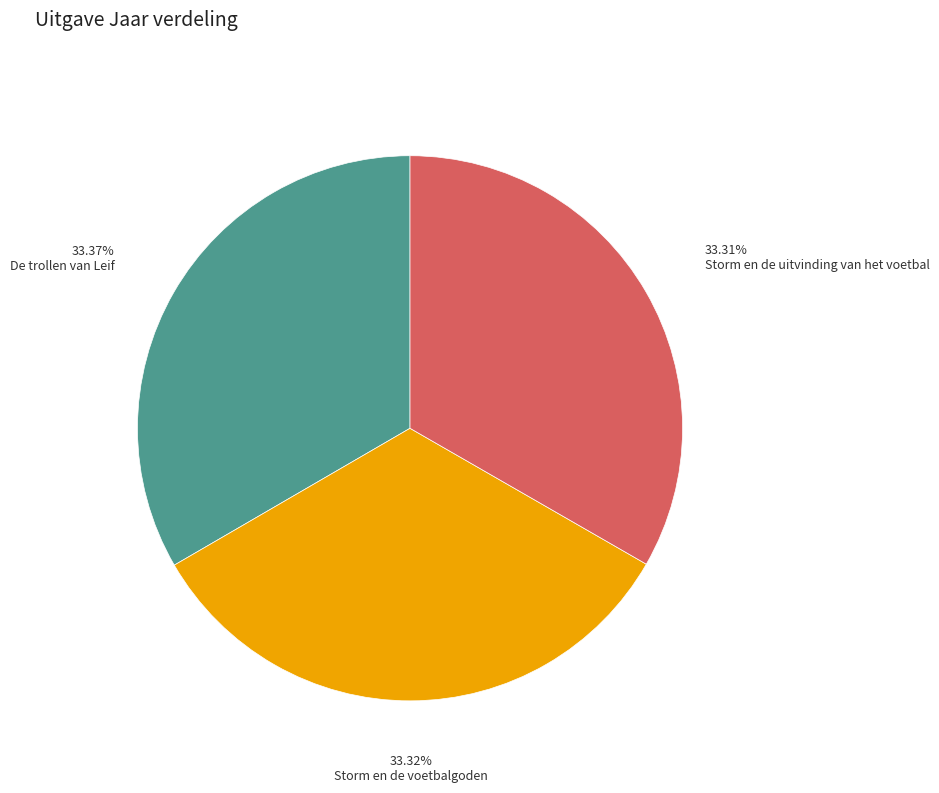

What percentage is the De trollen van Leif slice, to the nearest percent?

33%